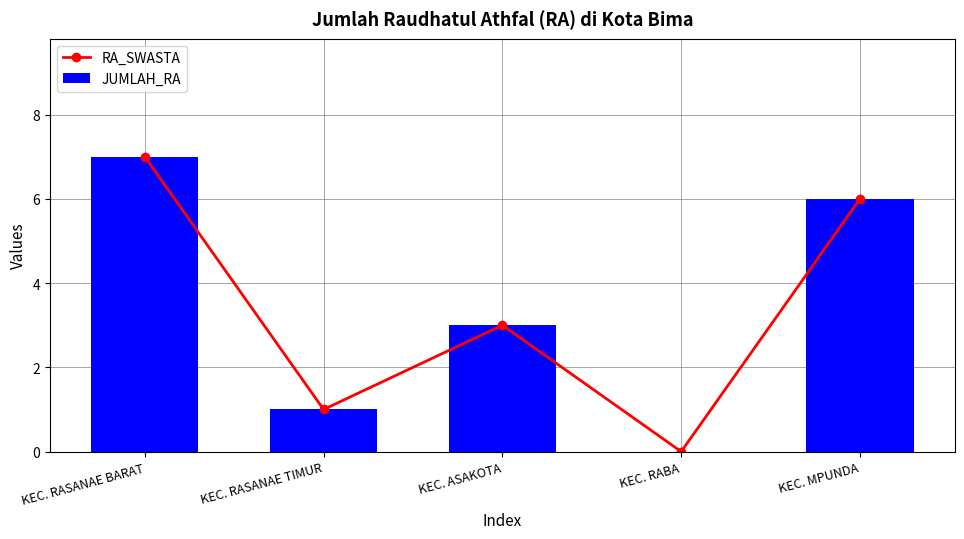

What are all the series names shown in the legend?

RA_SWASTA, JUMLAH_RA